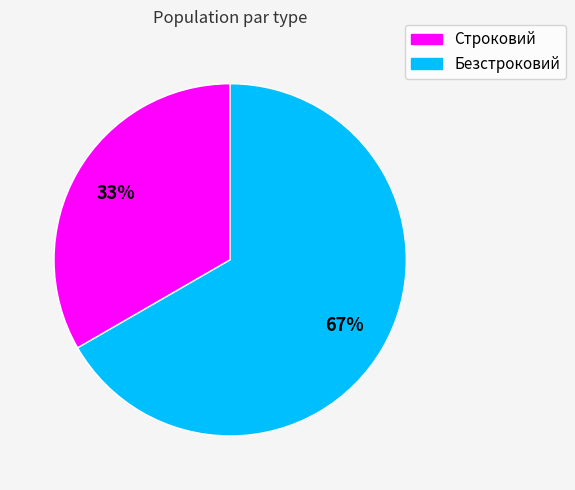

Do Безстроковий and Строковий together represent more than half of the pie?

Yes